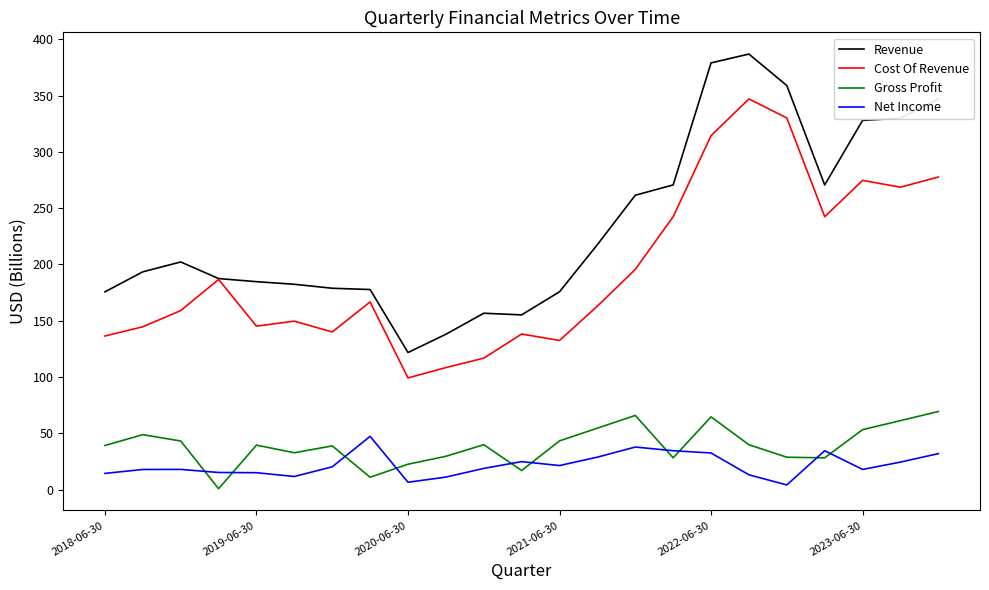

What is the greatest value displayed?

386.8